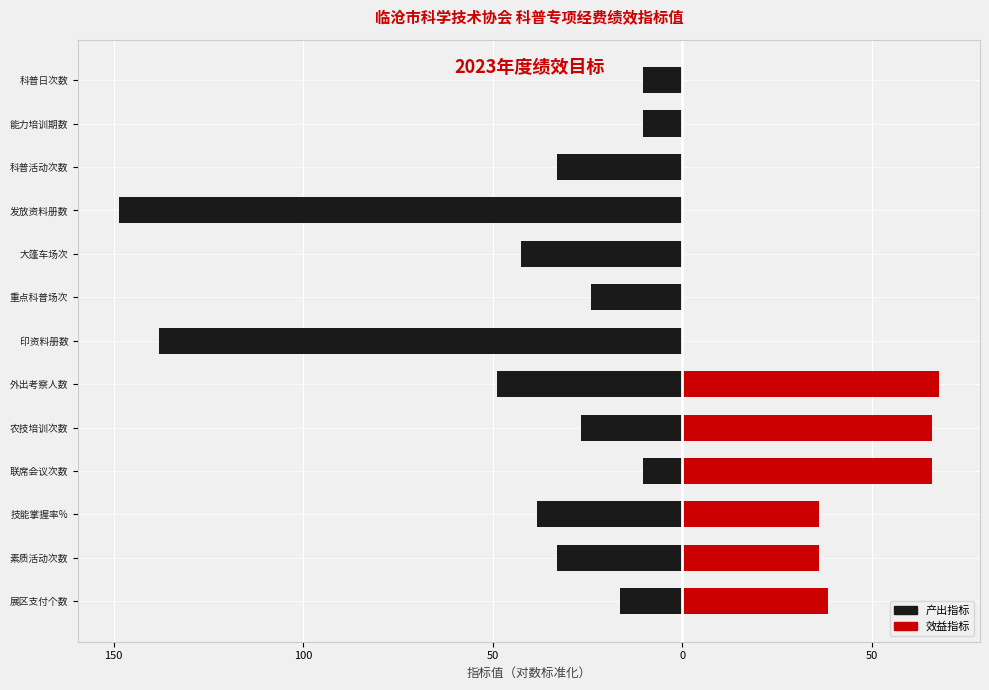

Which series changed the most between 联席会议次数 and 外出考察人数?

产出指标